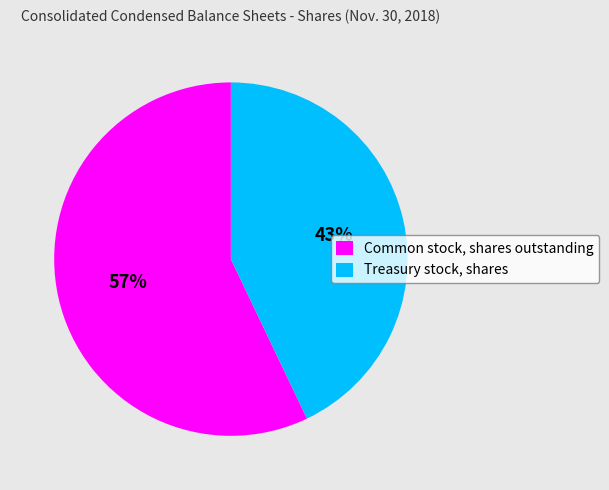

Is there a majority slice in this chart?

Yes